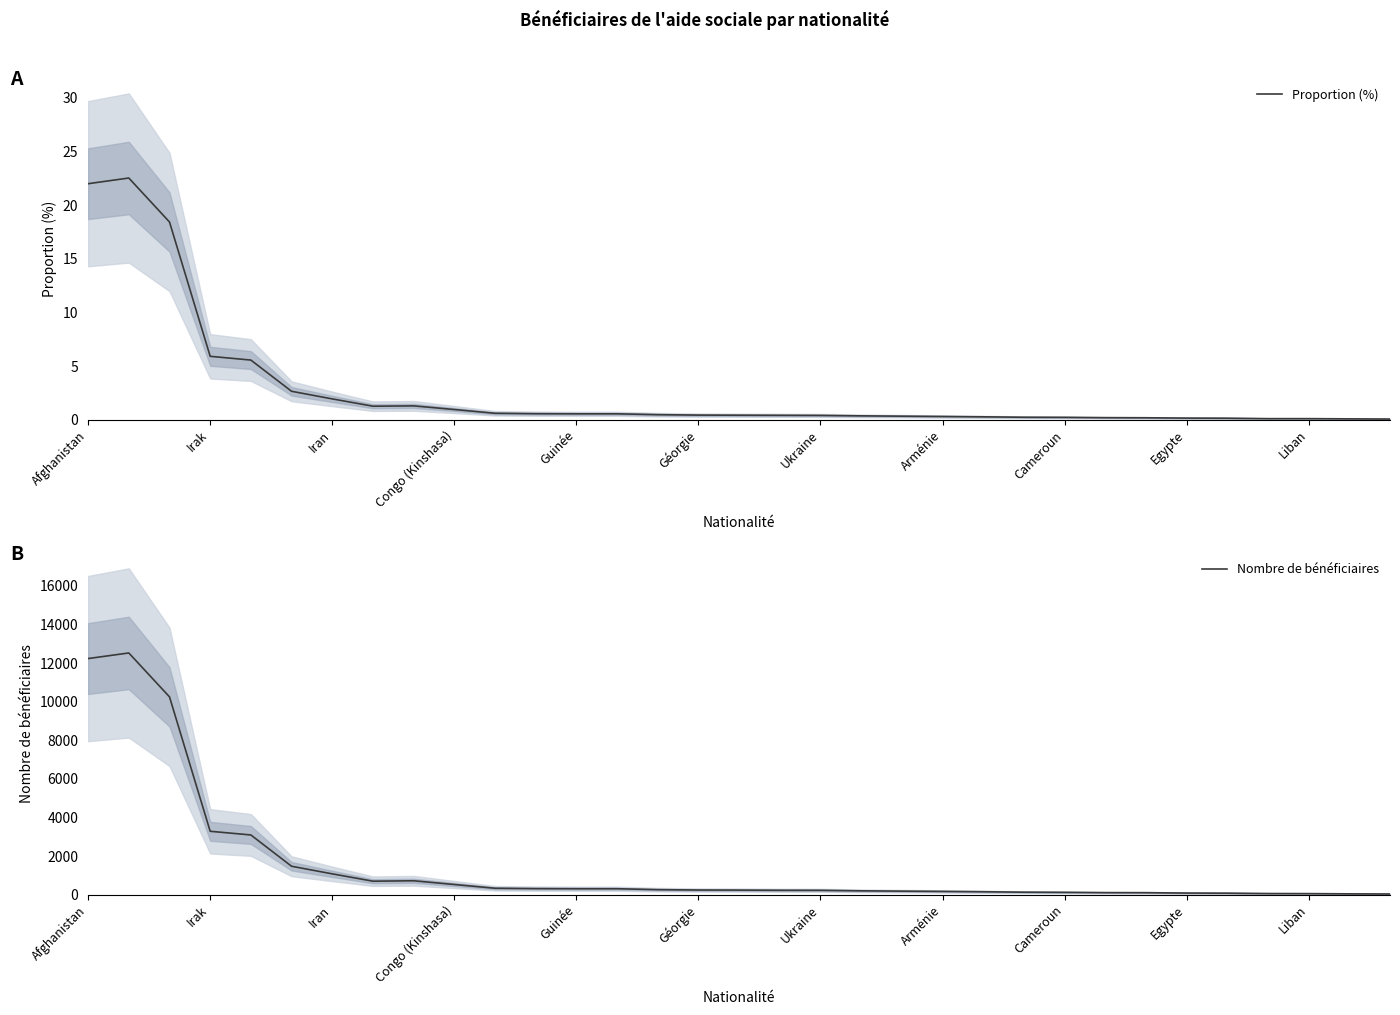

The Nombre de bénéficiaires series shows 102.0 at 26. True or false?

True